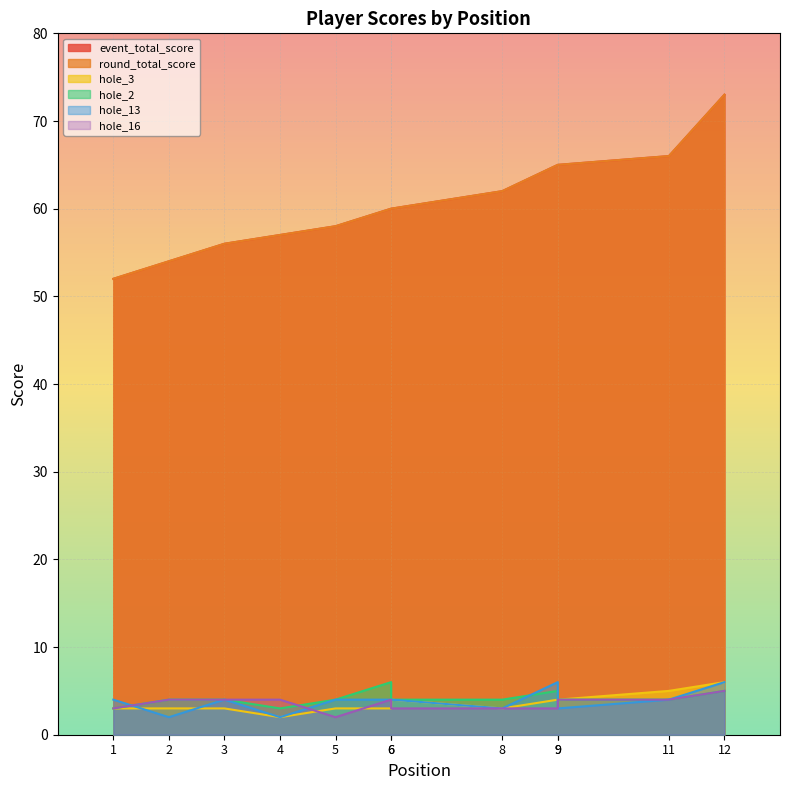

Rank the series by their maximum value, from lowest to highest.

hole_16, hole_3, hole_2, hole_13, event_total_score, round_total_score